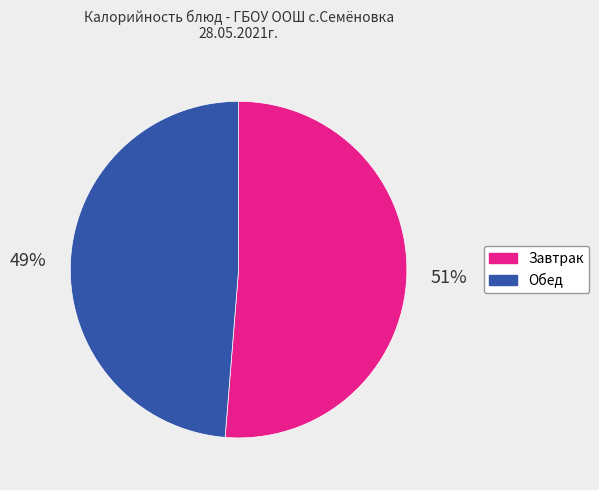

Is there any slice that represents more than half of the pie?

Yes